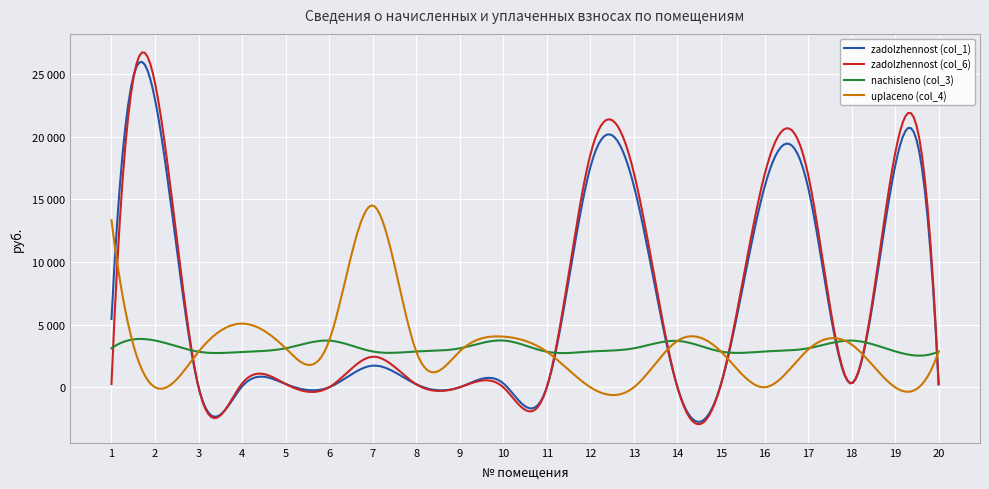

What are all the series names shown in the legend?

zadolzhennost (col_1), zadolzhennost (col_6), nachisleno (col_3), uplaceno (col_4)